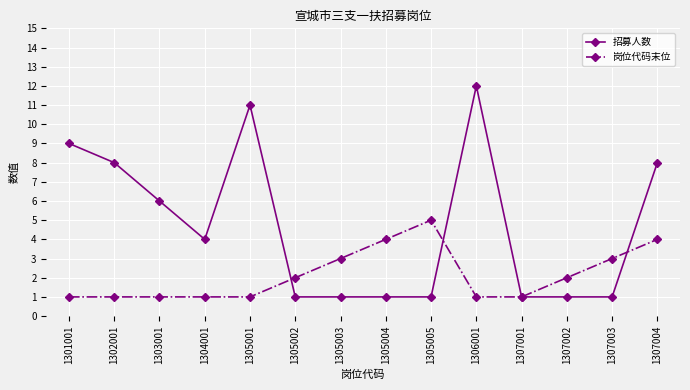

What is the highest value of the 招募人数 series?

12